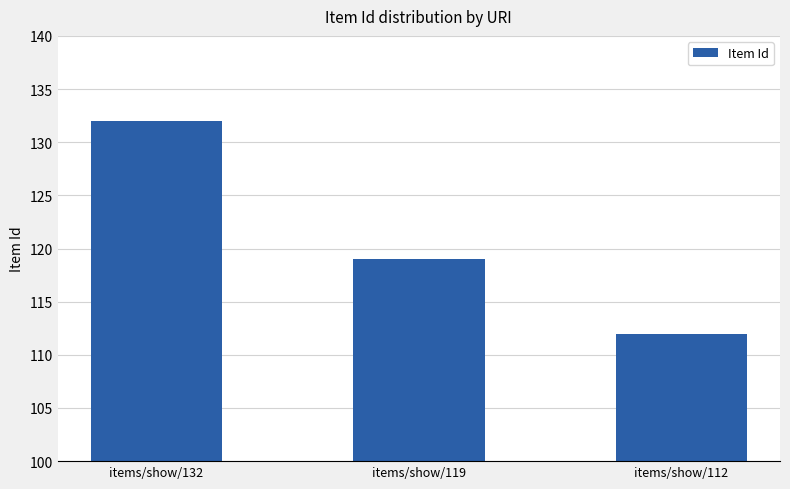

What is the difference between the values at items/show/119 and items/show/112?

7